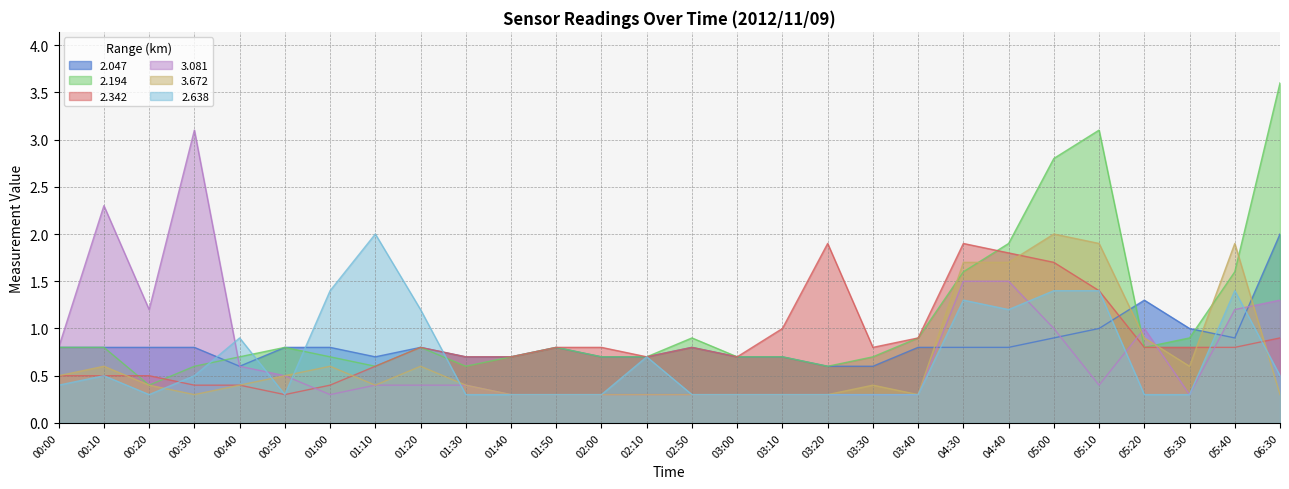

Which has a higher value, 05:00 or 00:10?

05:00